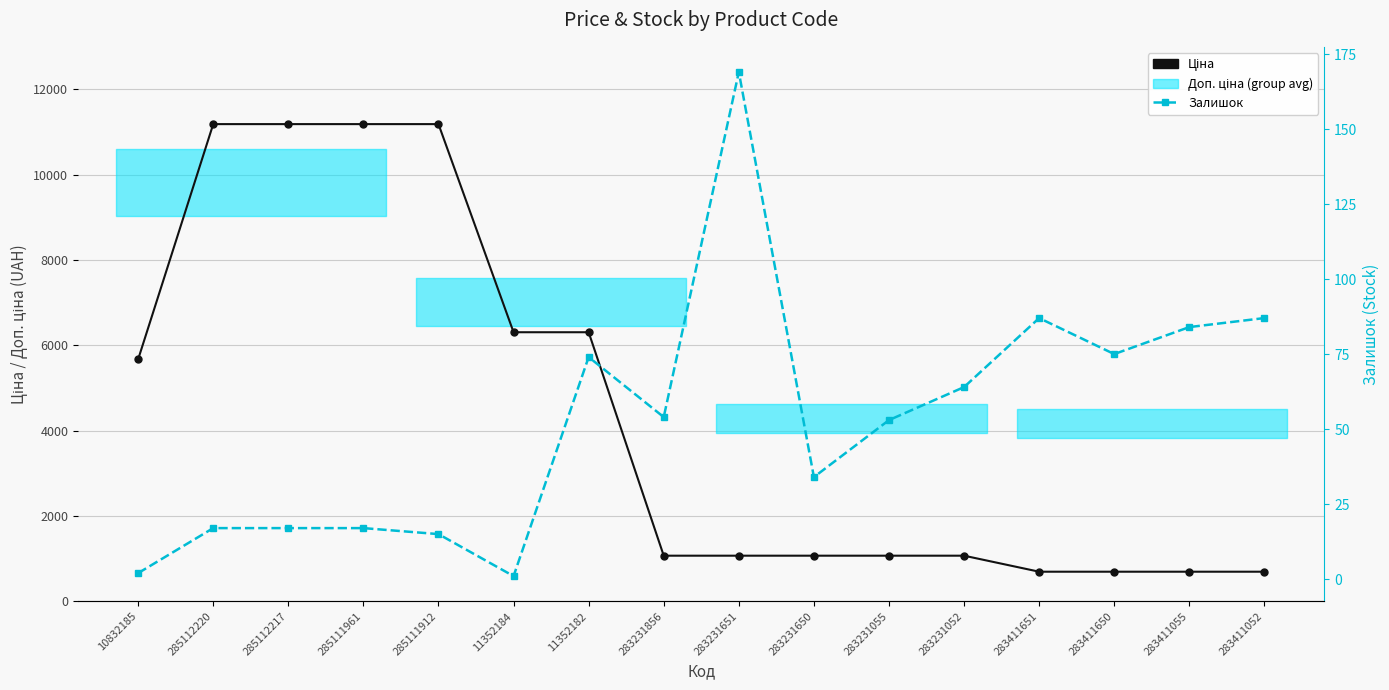

True or false: Залишок has a value of 53.0 at 283231055.

True